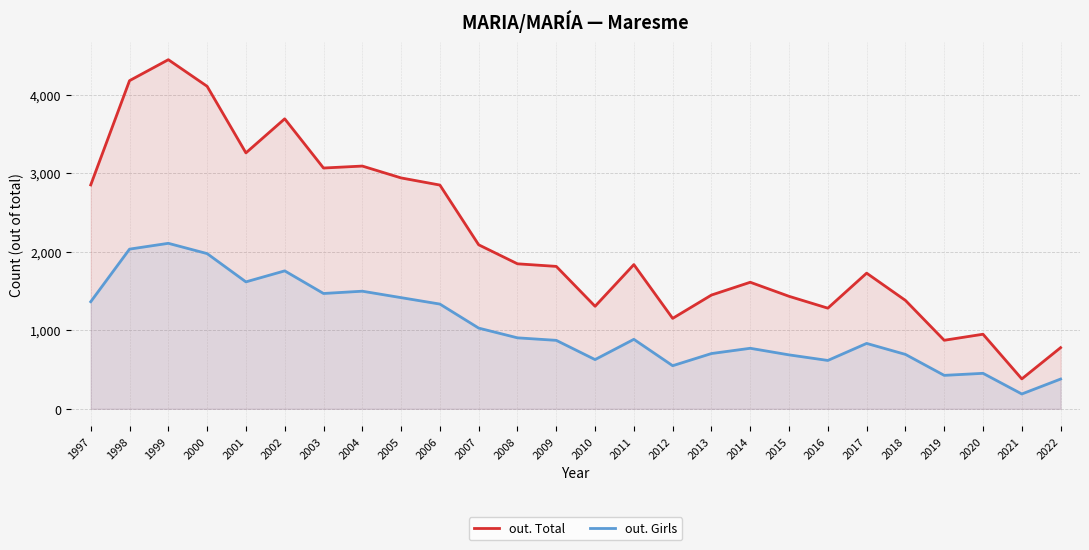

What is the difference between the maximum and minimum values in the out. Girls series?

1919